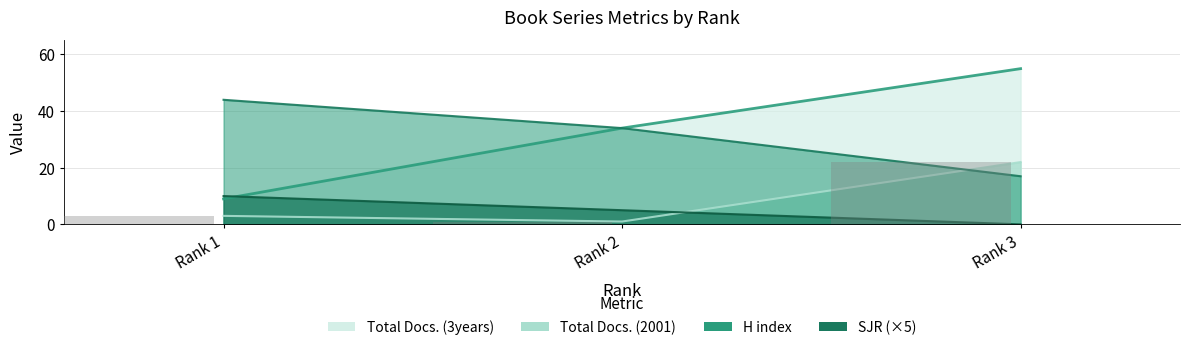

What is the value of the Total Docs. (2001) bar at the 2nd from the left?

1